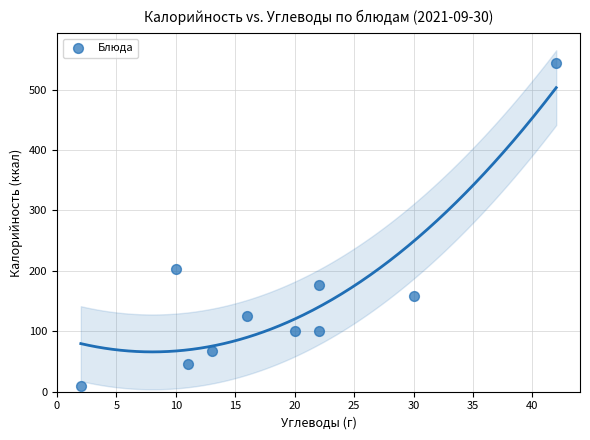

What is the average X value?

19